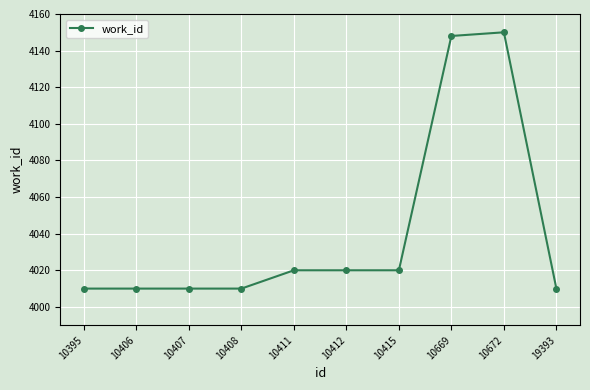

Reading right to left, extract all data points from this chart.

19393=4010	10672=4150	10669=4148	10415=4020	10412=4020	10411=4020	10408=4010	10407=4010	10406=4010	10395=4010